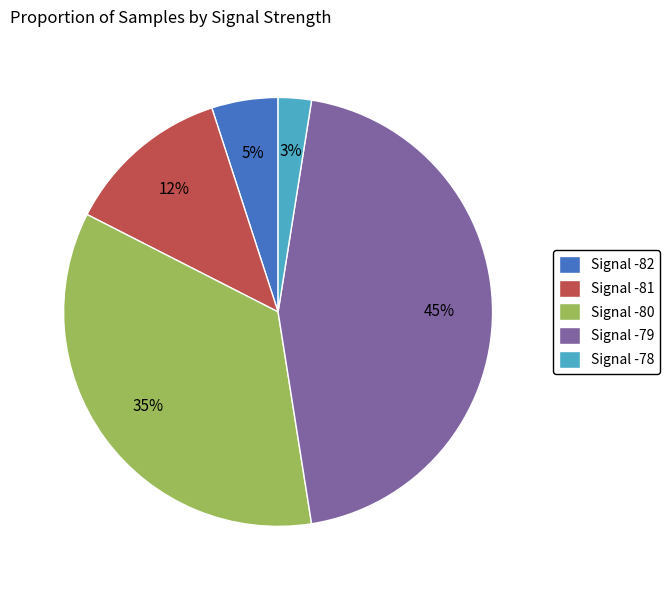

Is it true that Signal -80 is 35% of the pie?

True